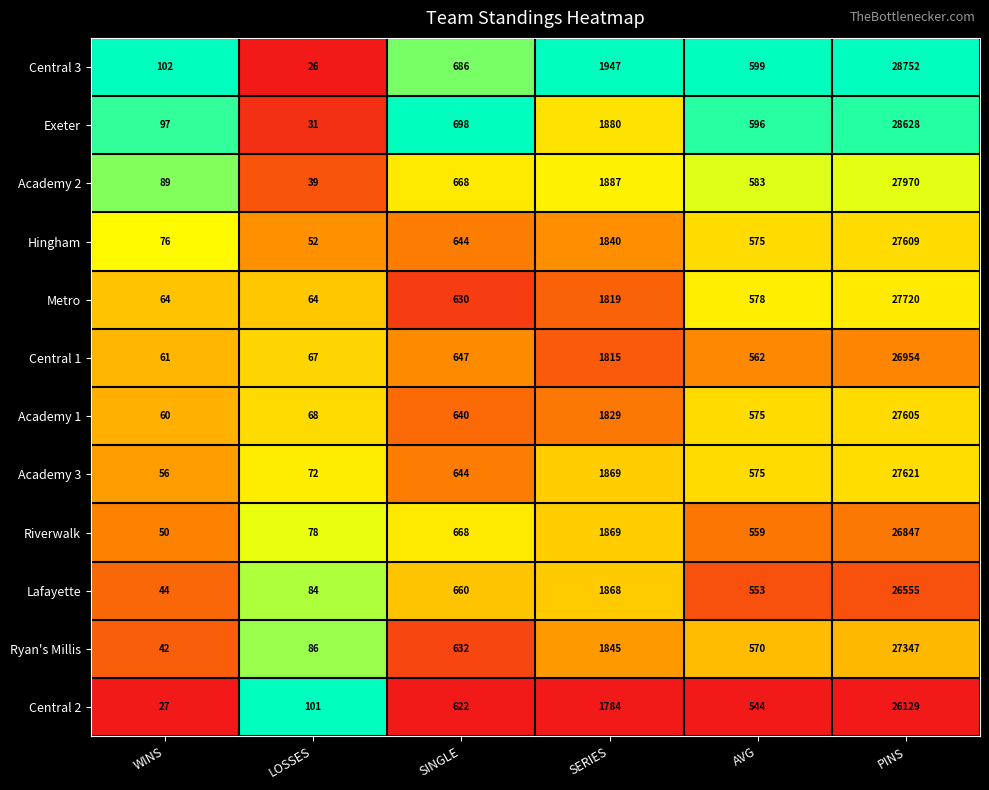

Is the value of Academy 2 at SINGLE greater than the value of Academy 3 at AVG?

Yes